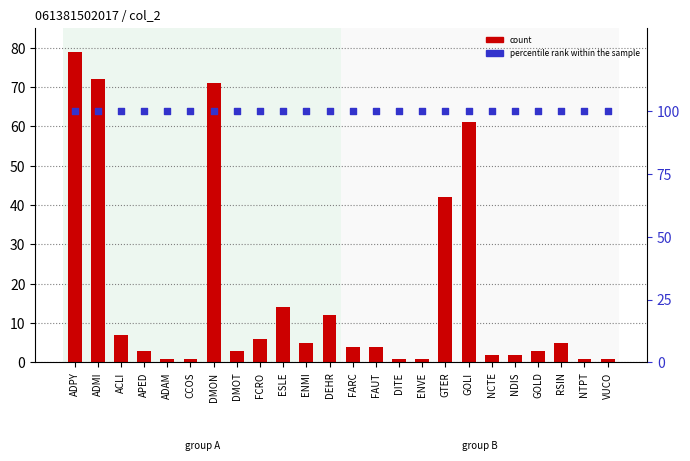

At how many categories does at least one series exceed 17?

24